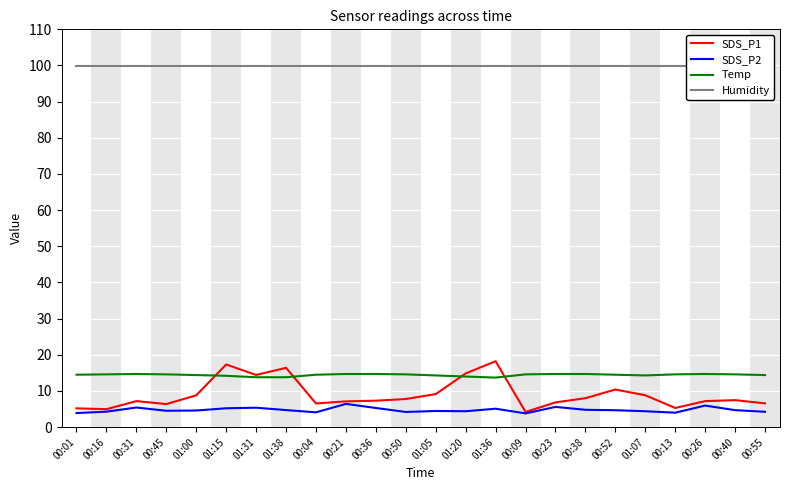

True or false: Humidity and SDS_P2 cross at least once.

False